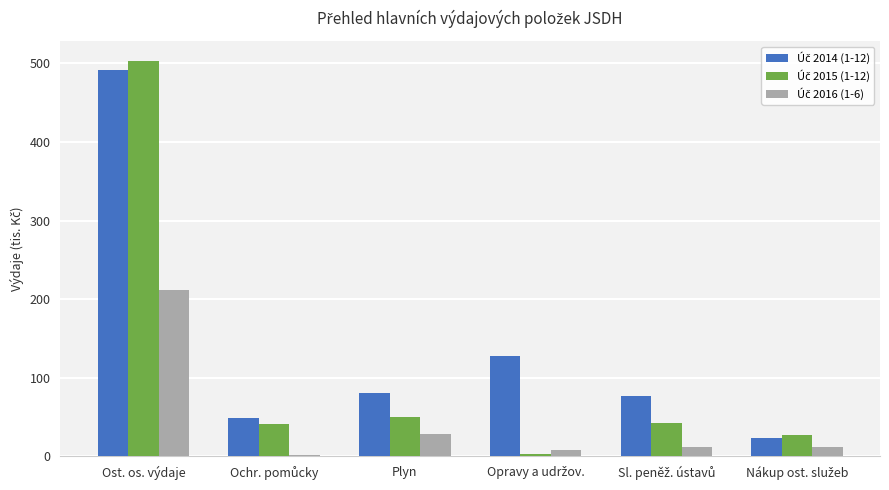

At which category is the sum across all series the highest?

Ost. os. výdaje